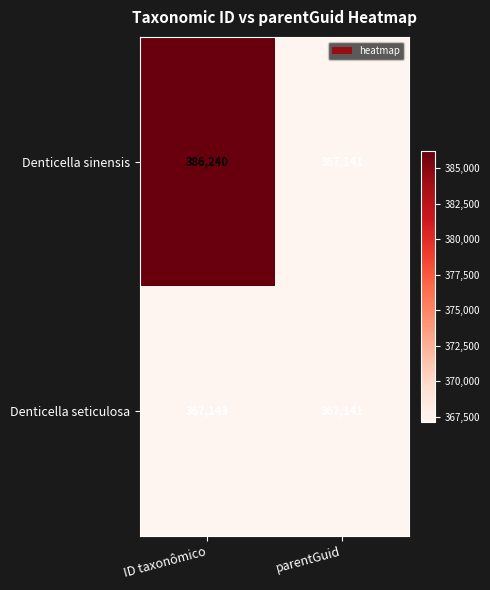

Which category has the lowest value across all series?

parentGuid